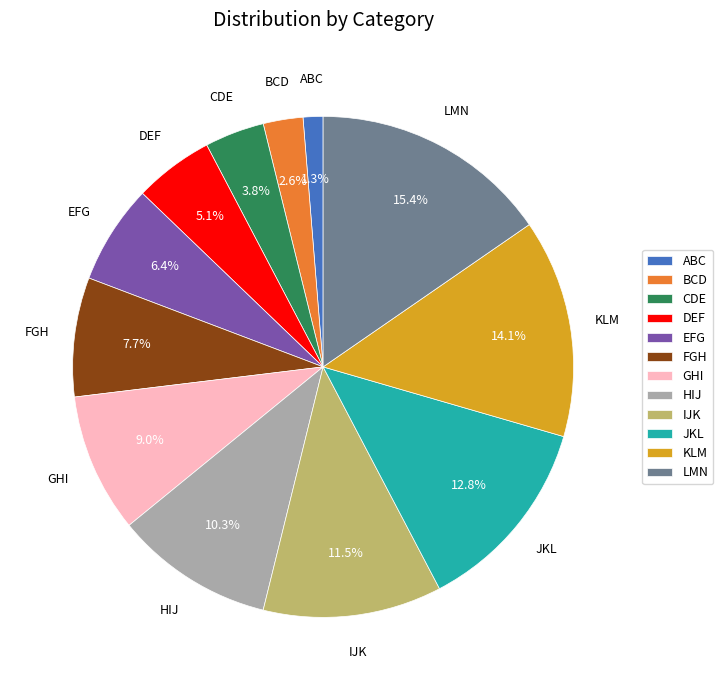

Which category has the biggest portion of the pie?

LMN